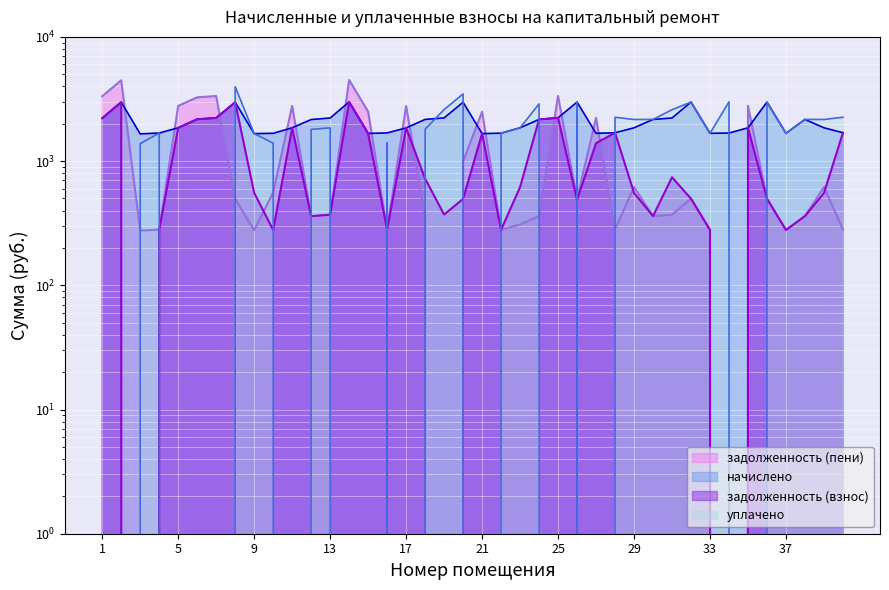

At how many categories does at least one series exceed 2208?

25